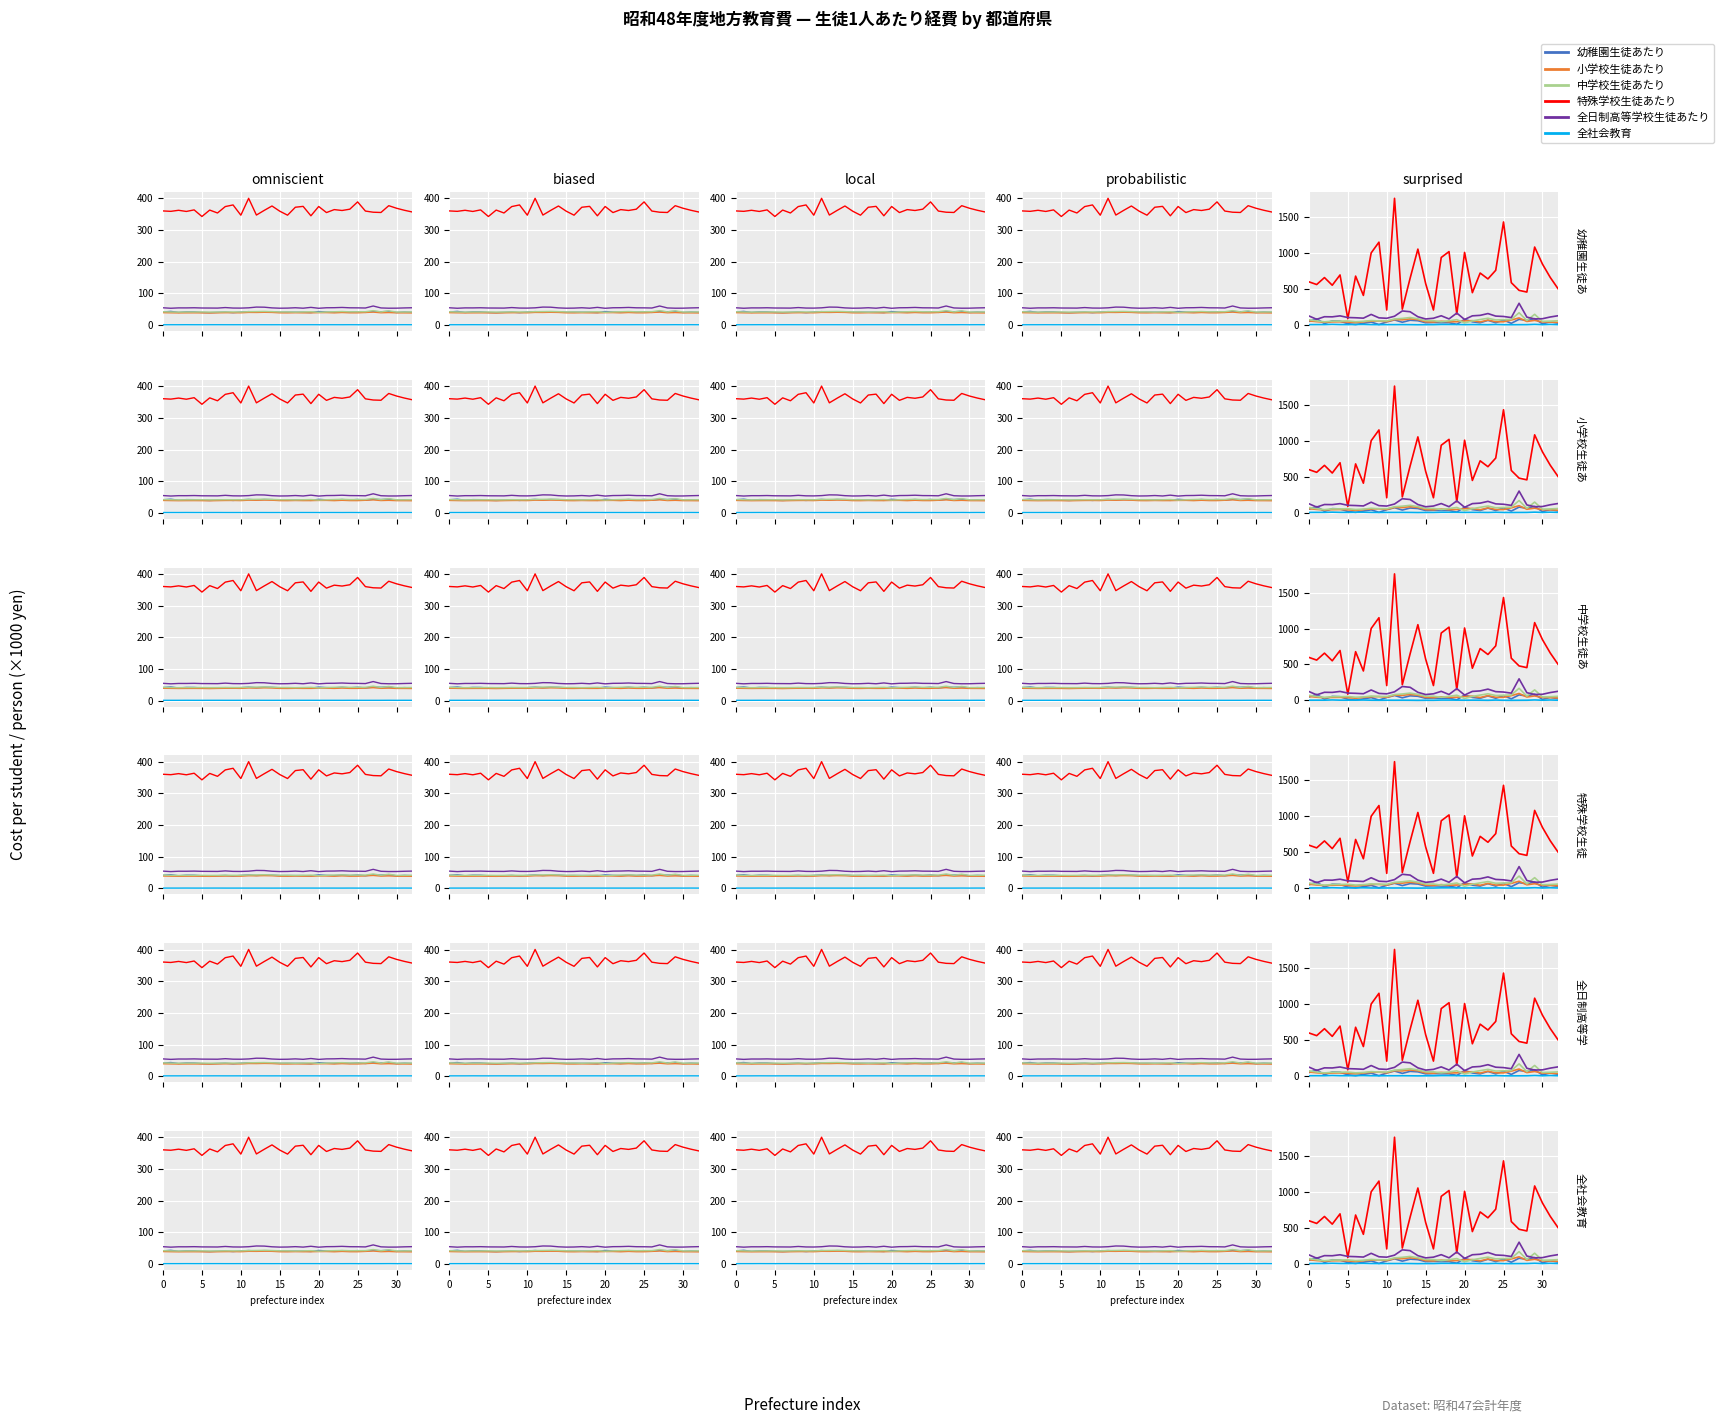

True or false: 全社会教育 and 全日制高等学校生徒あたり intersect in this chart.

False